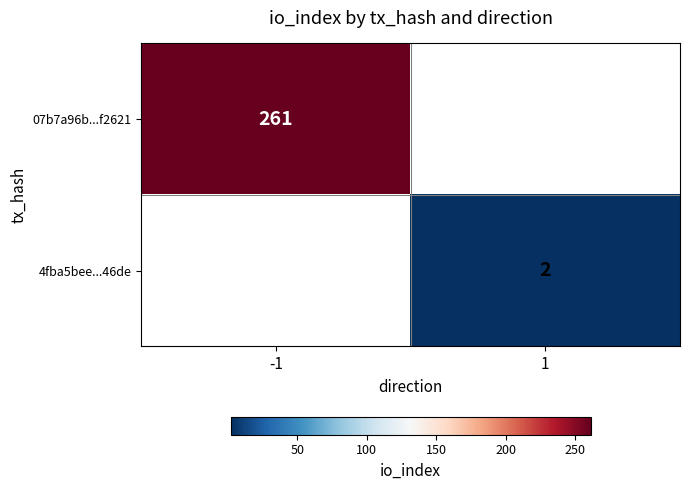

True or false: 07b7a96b...f2621 has a value of 261 at -1.

True